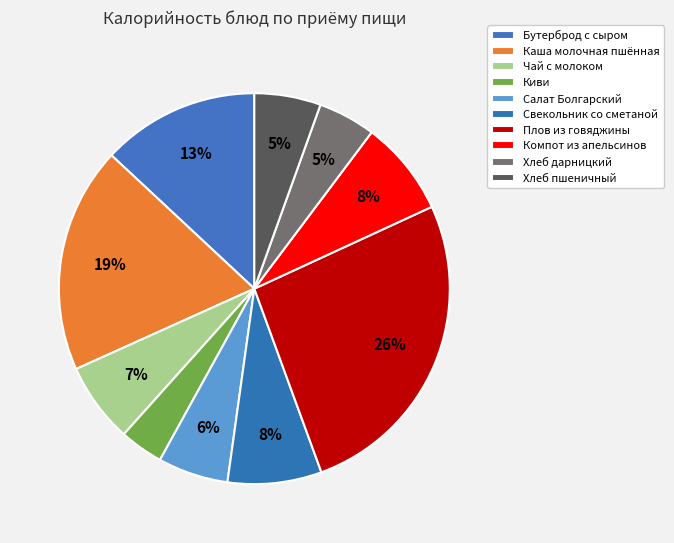

To the nearest percent, what percentage of the pie is Чай с молоком?

7%